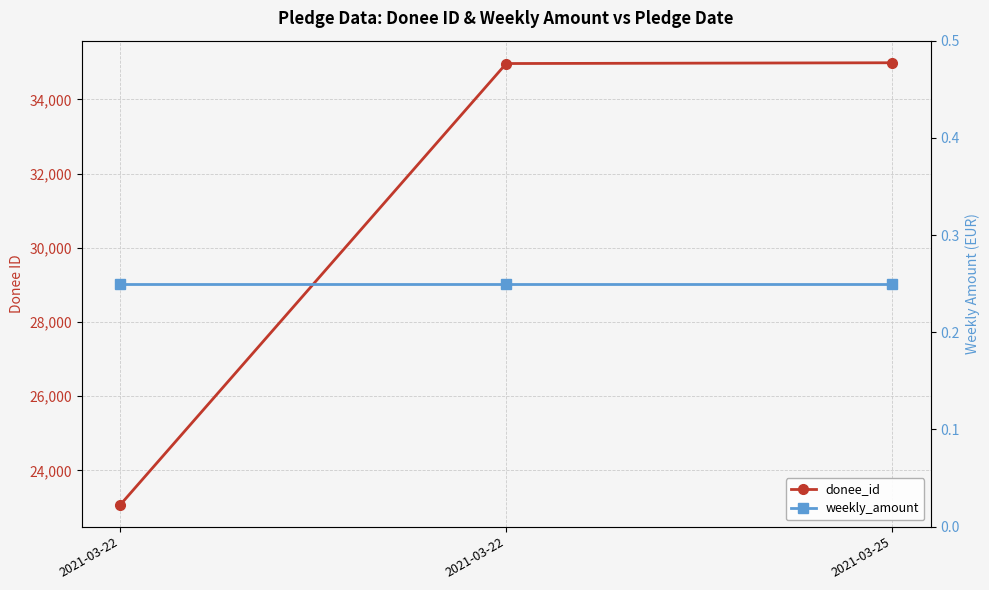

The value of donee_id at 2021-03-22 is 34969.0. True or false?

True